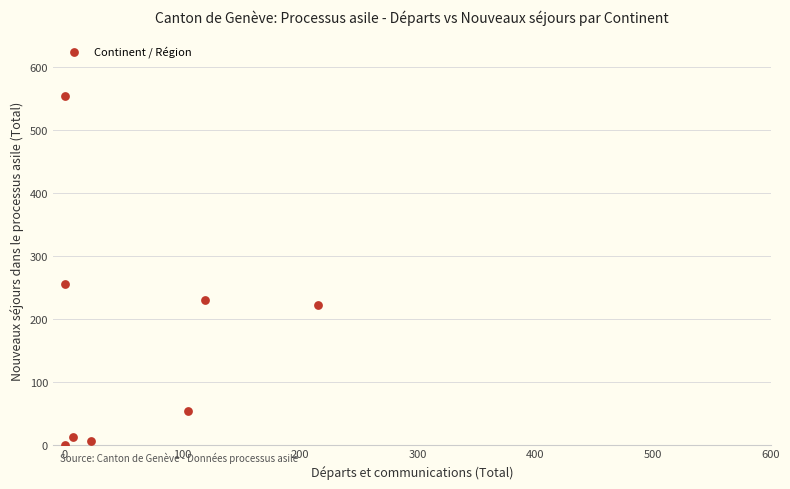

What is the range of X values (max minus min)?

215